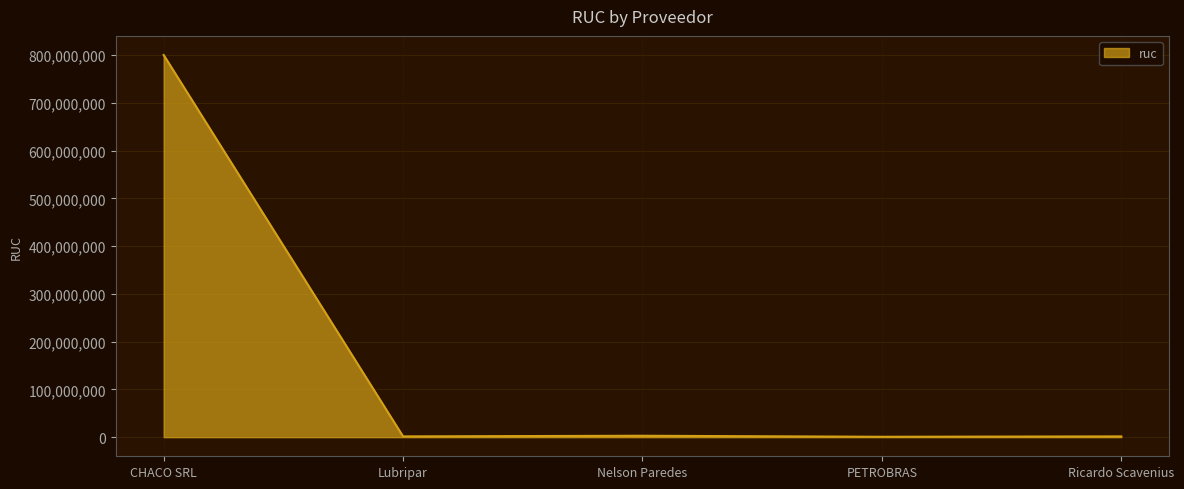

What is the difference between the maximum and minimum values?

799412442